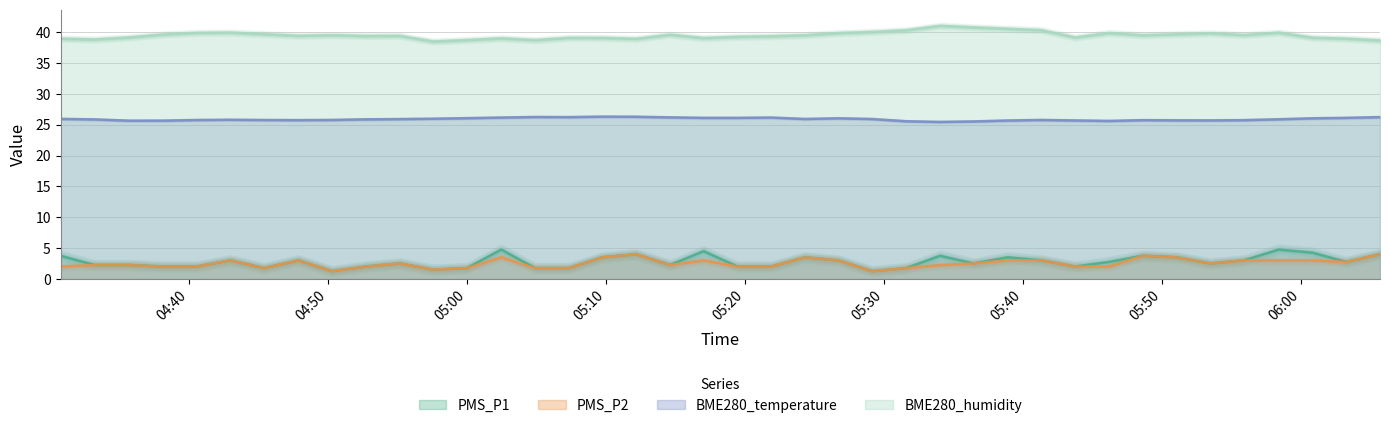

True or false: PMS_P2 and BME280_temperature intersect in this chart.

False